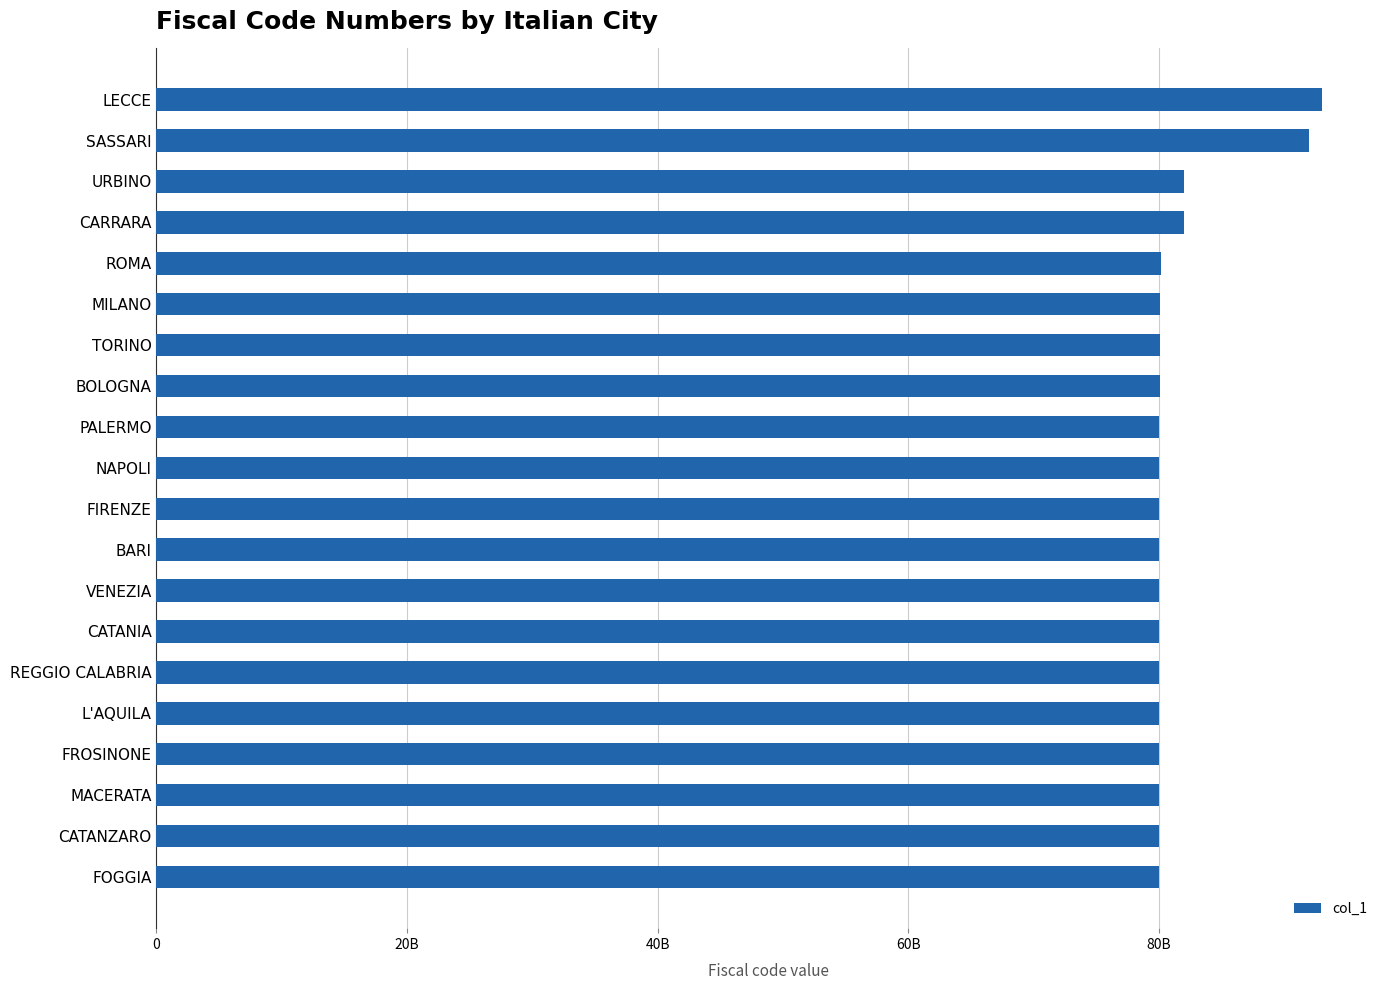

Does the chart contain any negative values?

No